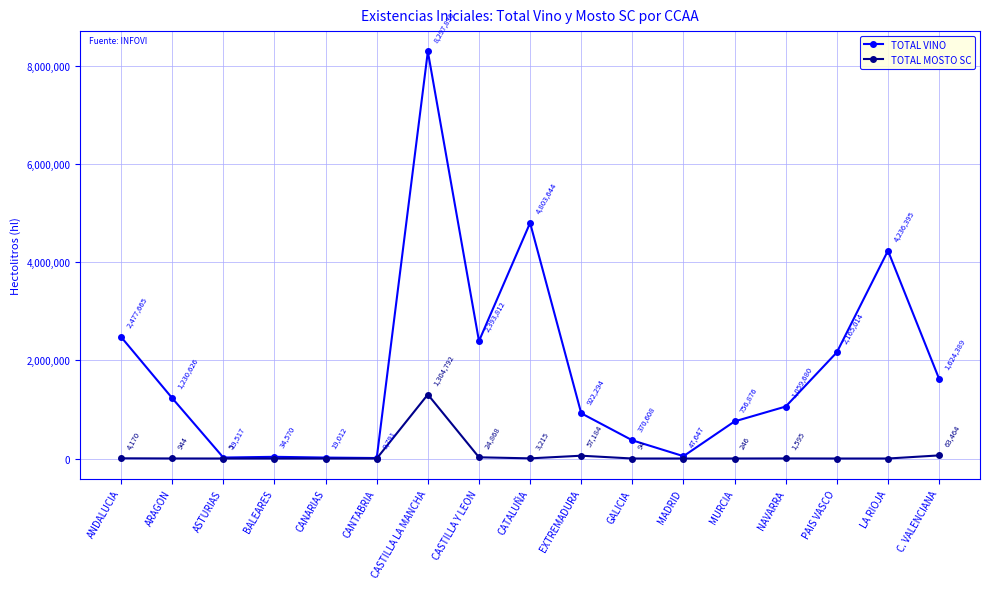

True or false: TOTAL MOSTO SC and TOTAL VINO intersect in this chart.

False